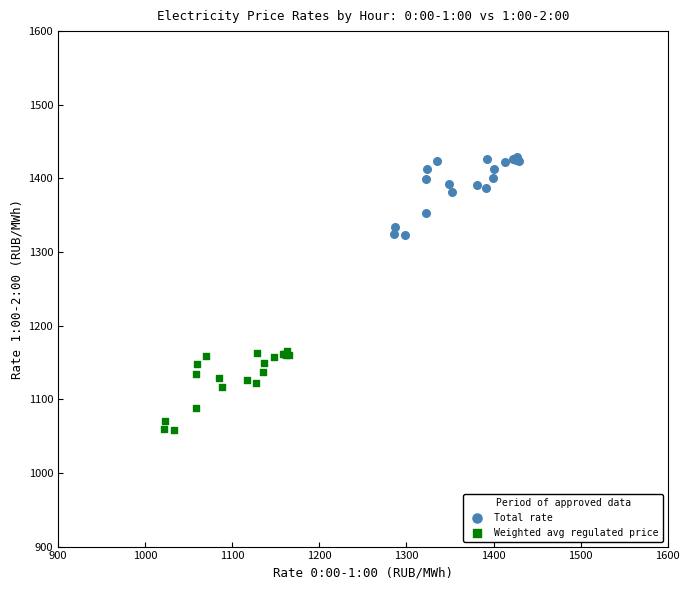

Which series contains the highest Y value?

Total rate